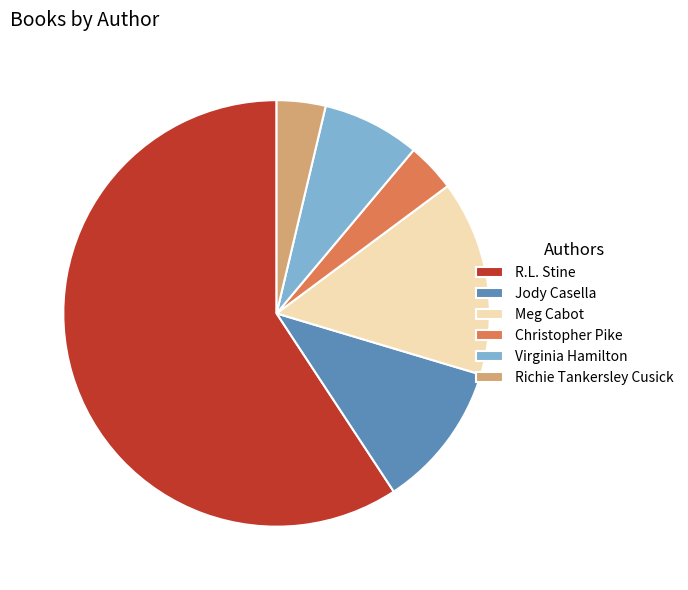

True or false: Virginia Hamilton accounts for 7% of the total.

True